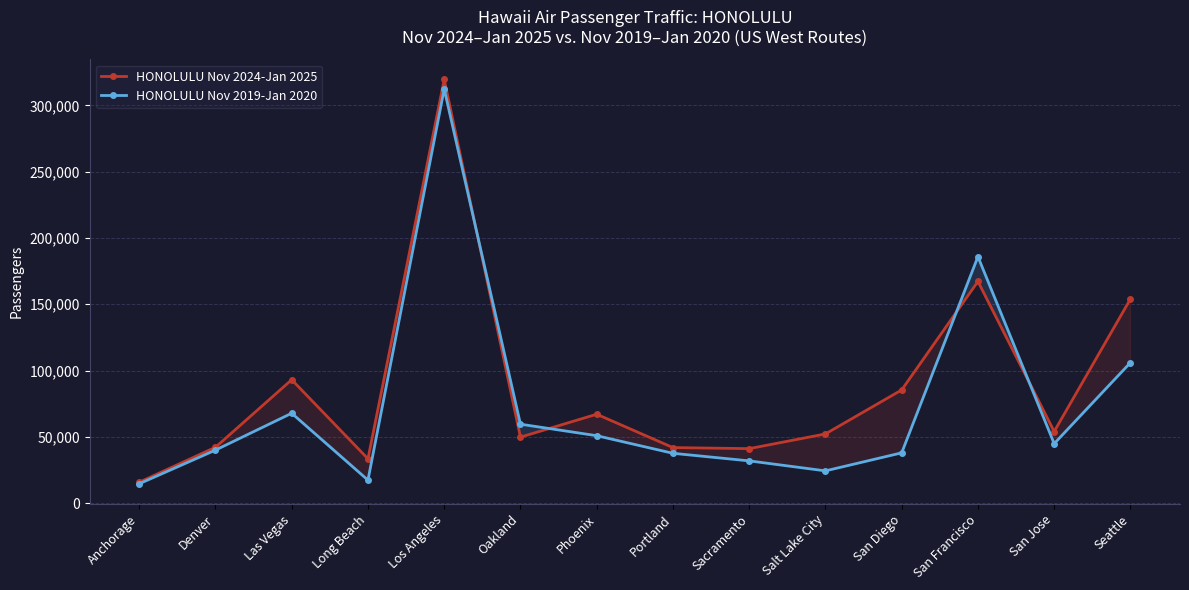

How many lines are shown in the chart?

2